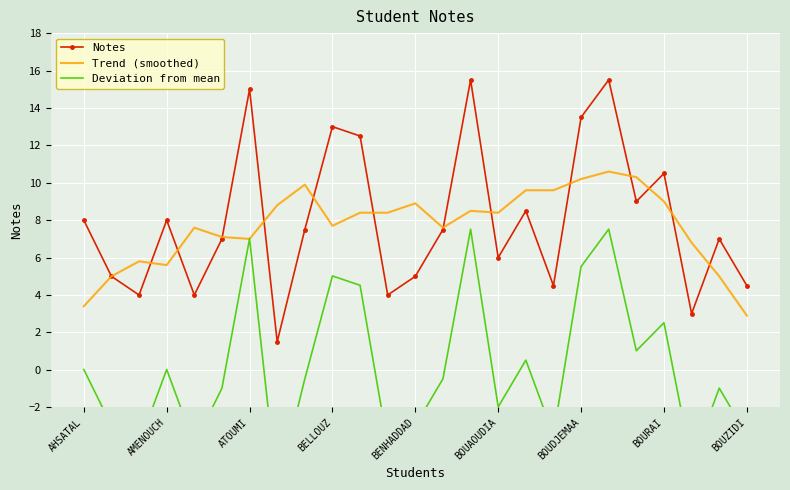

True or false: Trend (smoothed) has more than 2 points higher than both neighbors.

True